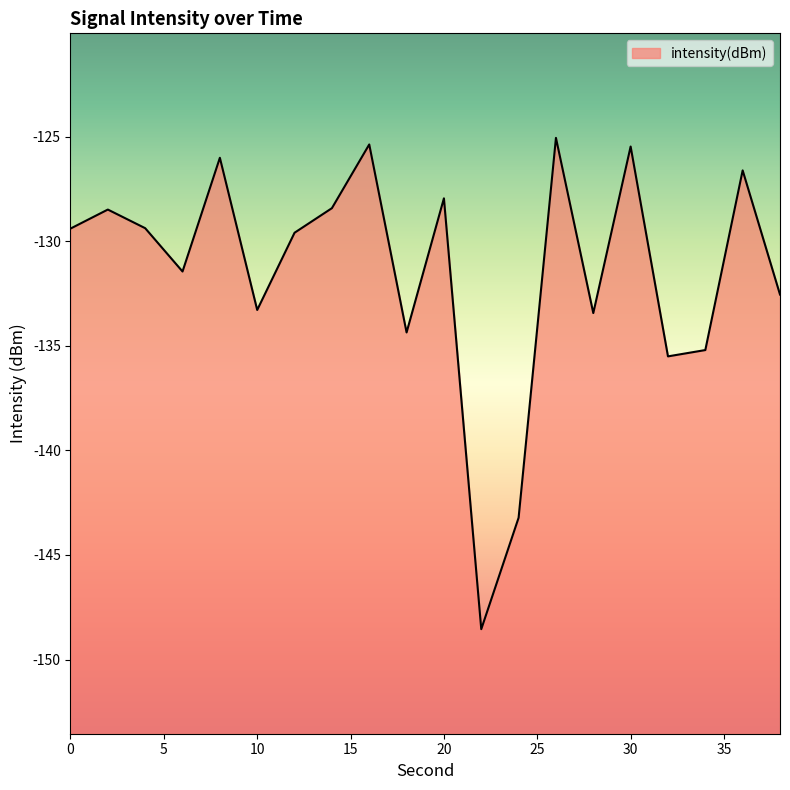

Rank the categories by value from highest to lowest.

26, 16, 30, 8, 36, 20, 14, 2, 4, 0, 12, 6, 38, 10, 28, 18, 34, 32, 24, 22